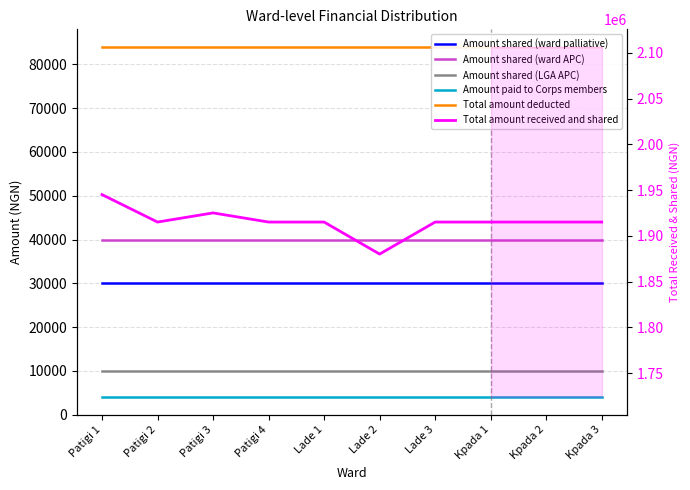

What is the label of the 3rd point from the left?

Patigi 3